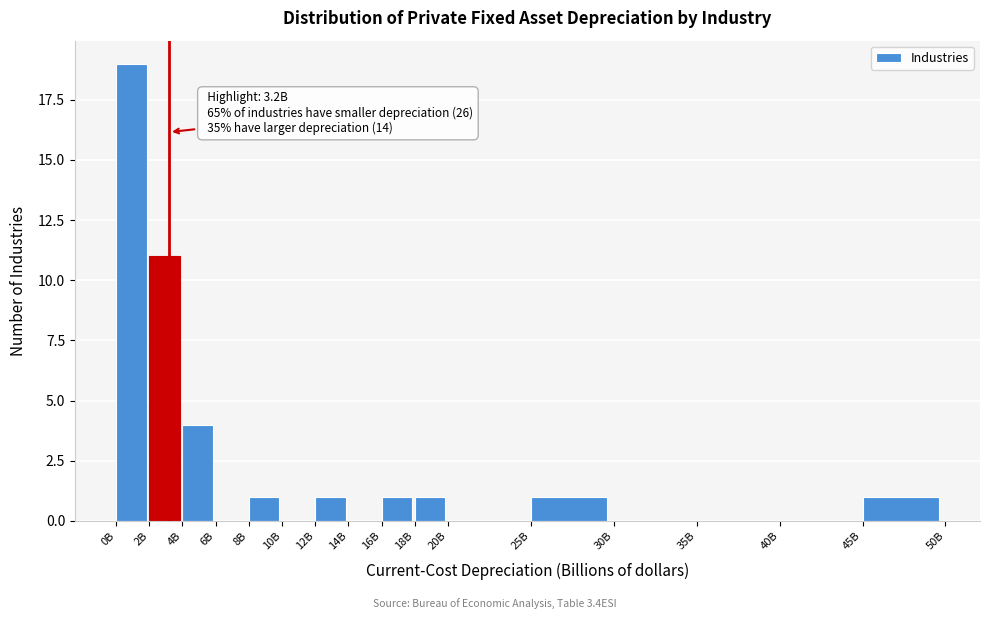

Reading left to right, list all the values displayed in this chart.

0B=19	2B=11	4B=4	6B=0	8B=1	10B=0	12B=1	14B=0	16B=1	18B=1	20B=0	25B=1	30B=0	35B=0	40B=0	45B=1